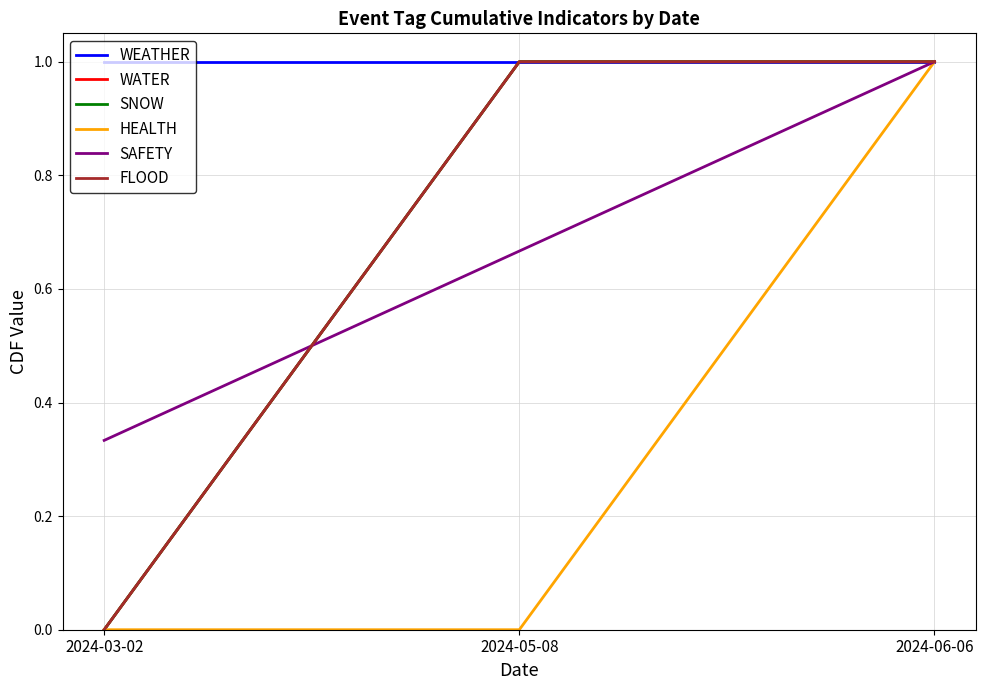

Is this an area chart (filled region under the line)?

No